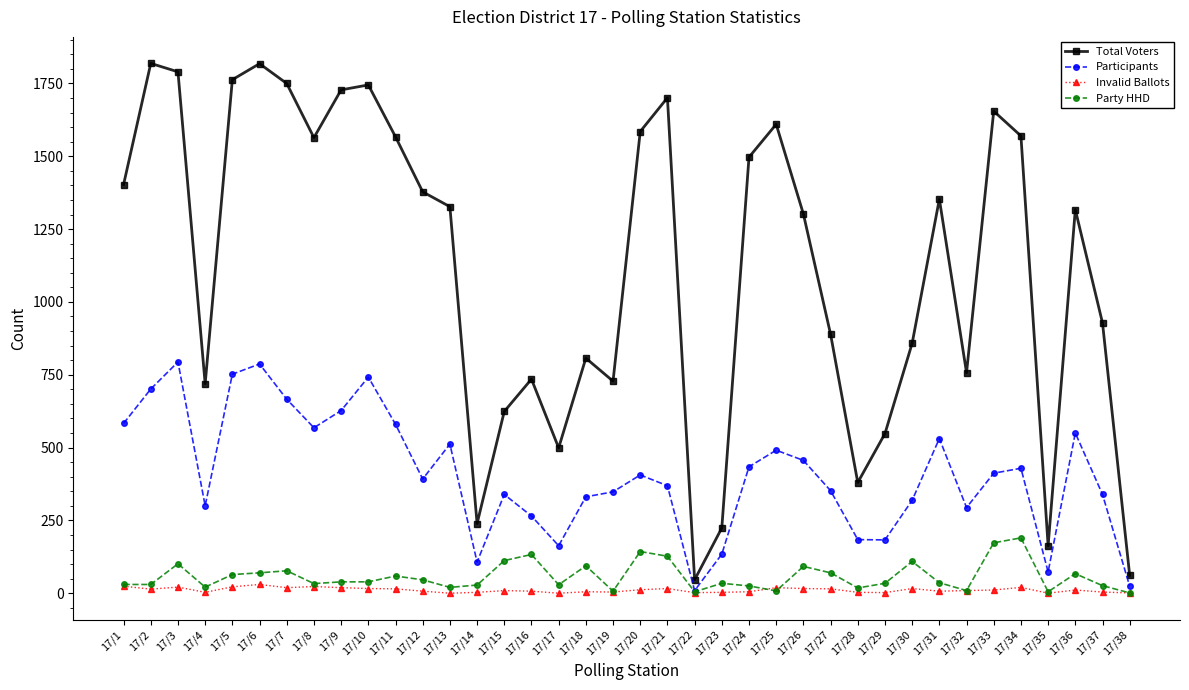

Between 17/18 and 17/24, which series saw the biggest shift?

Total Voters